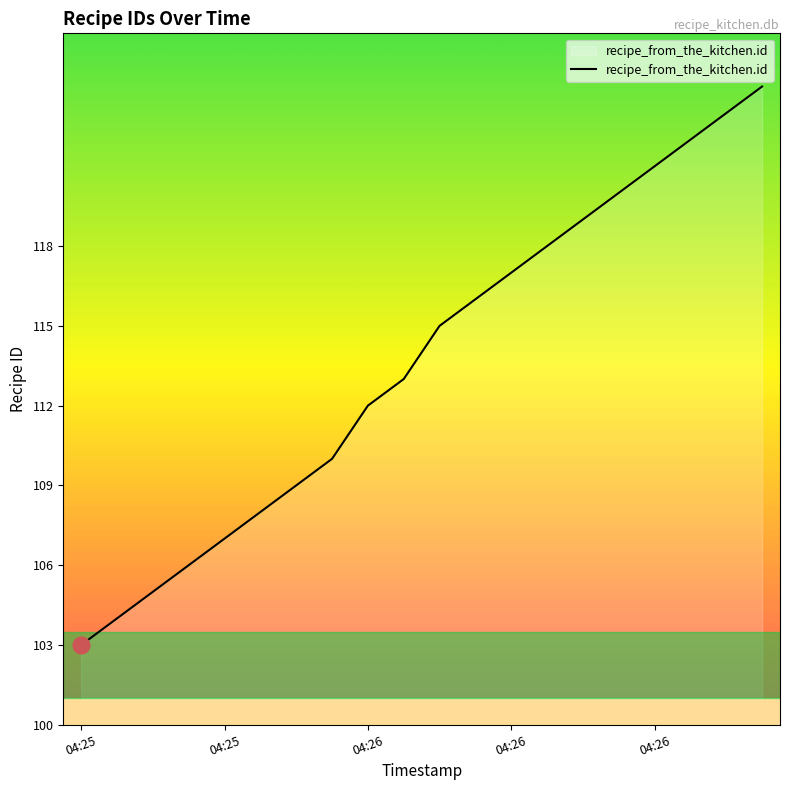

What is the greatest value displayed?

124